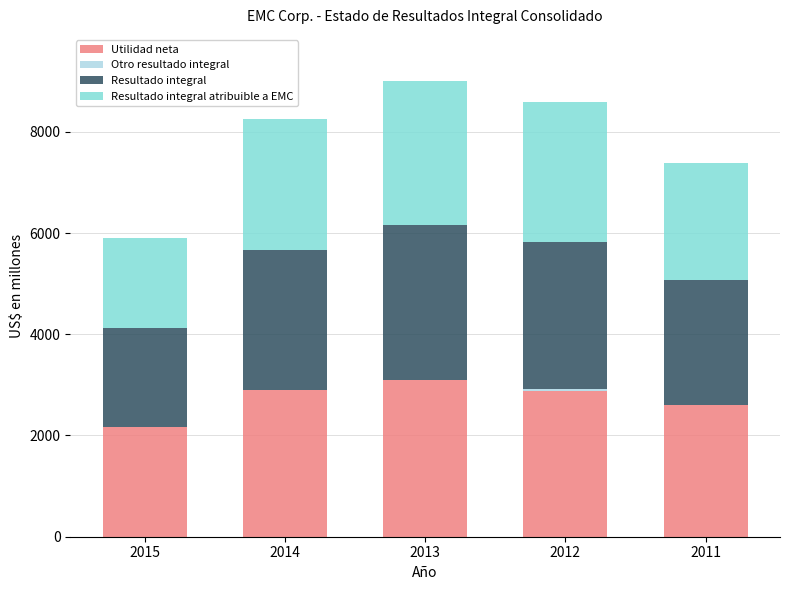

What is the highest value of the Utilidad neta series?

3093